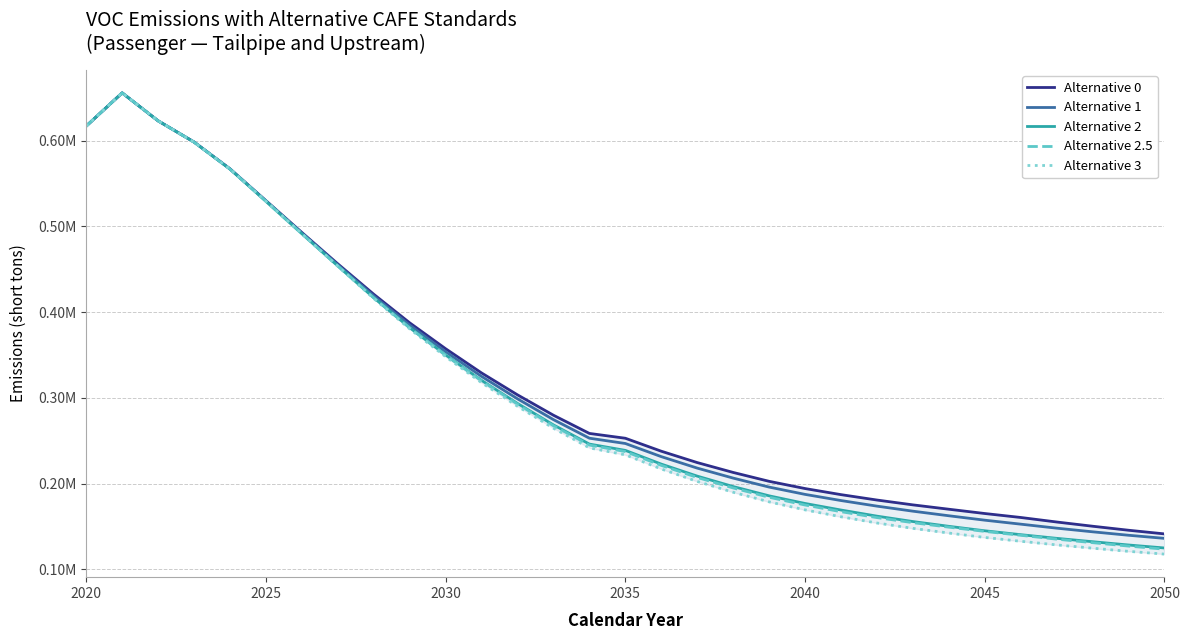

Which series has the widest spread of values?

Alternative 3